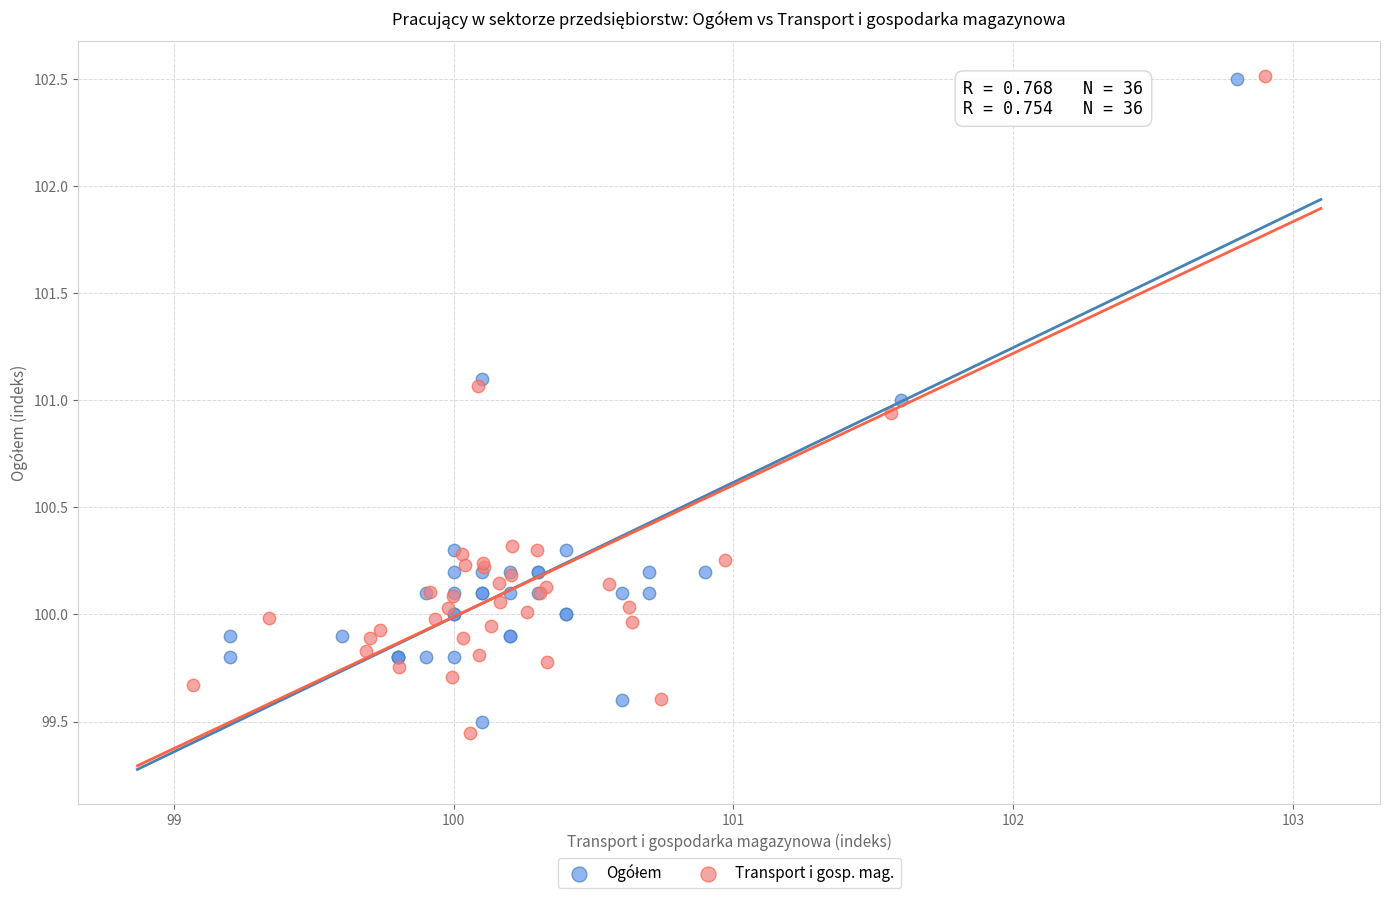

Which series has the widest spread of Y values?

Transport i gosp. mag.